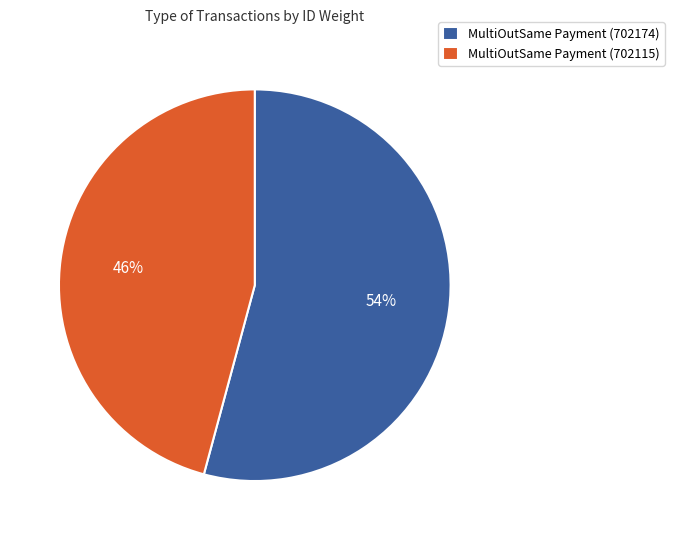

Is there any slice that represents more than half of the pie?

Yes